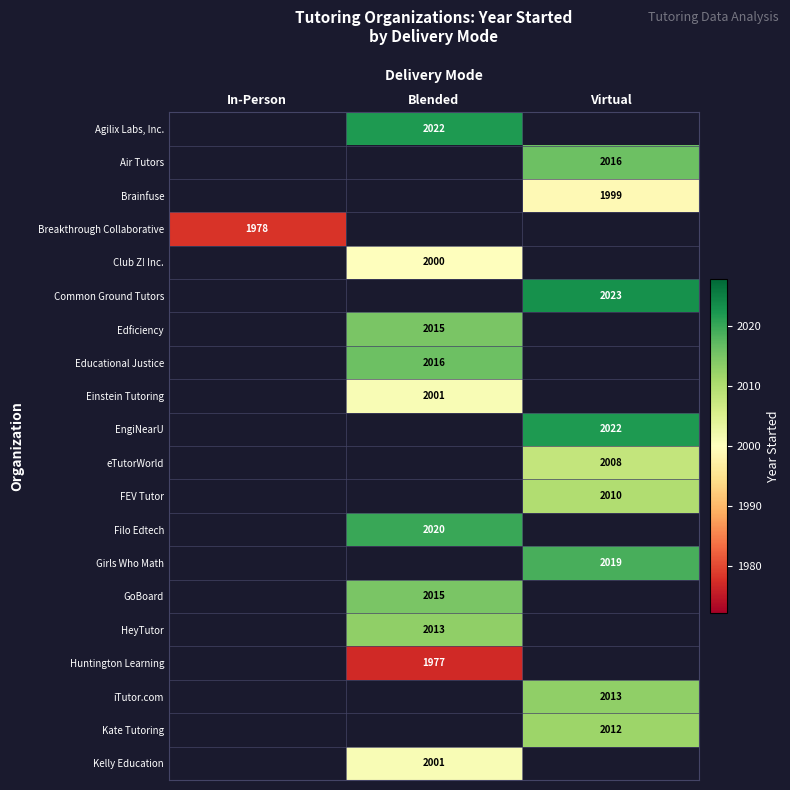

Is it true that Brainfuse equals 546 at Virtual?

False